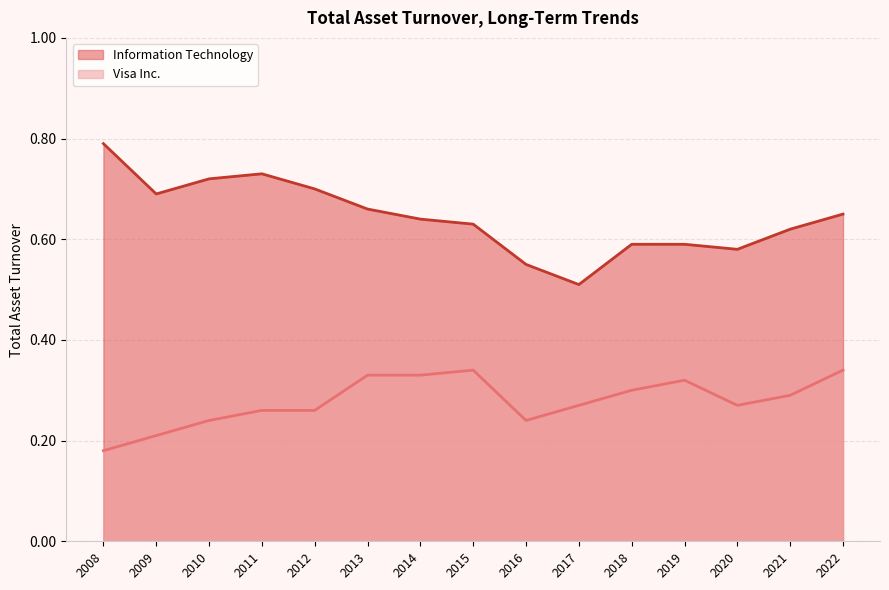

Which series has the widest spread of values?

Information Technology